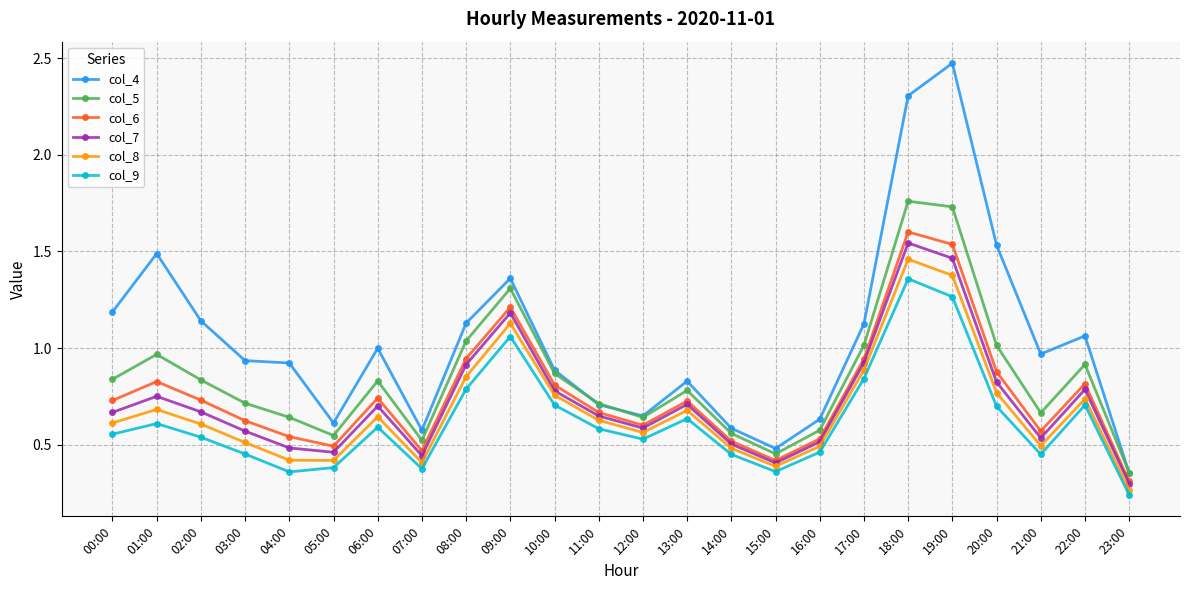

What position from the left is 23:00?

24